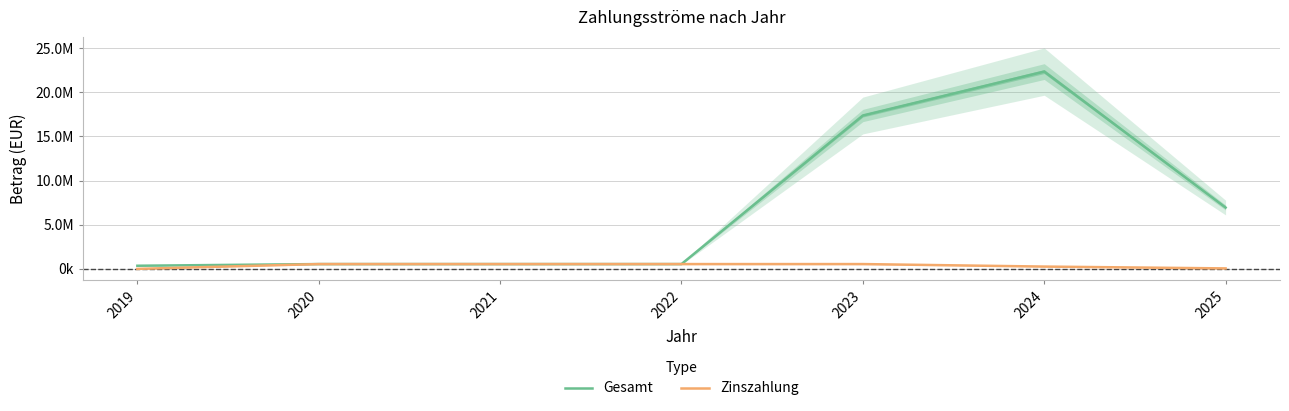

At which category does the chart reach its minimum across all series?

2019